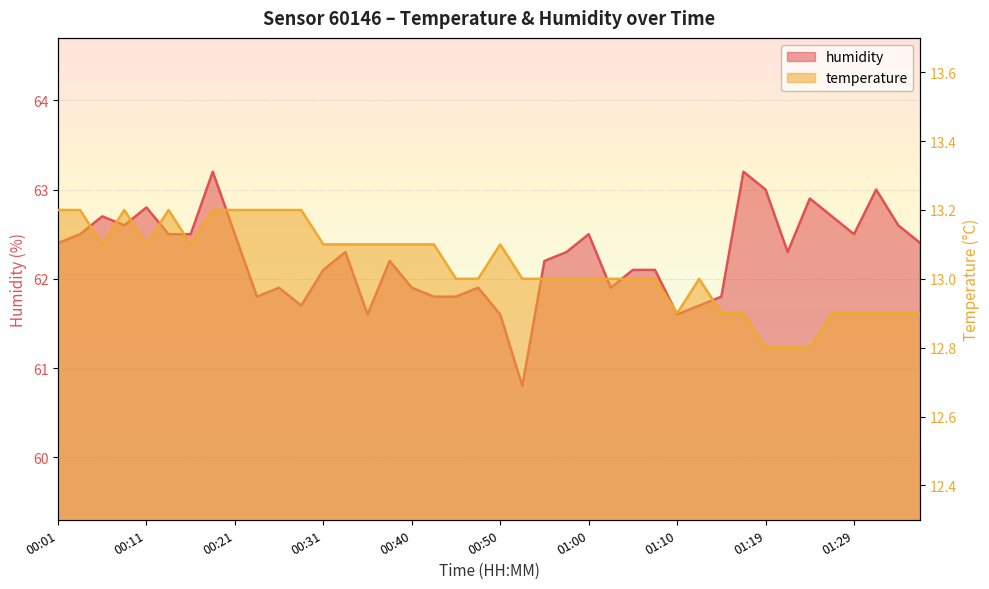

Rank the series at 00:09 from lowest to highest value.

temperature, humidity